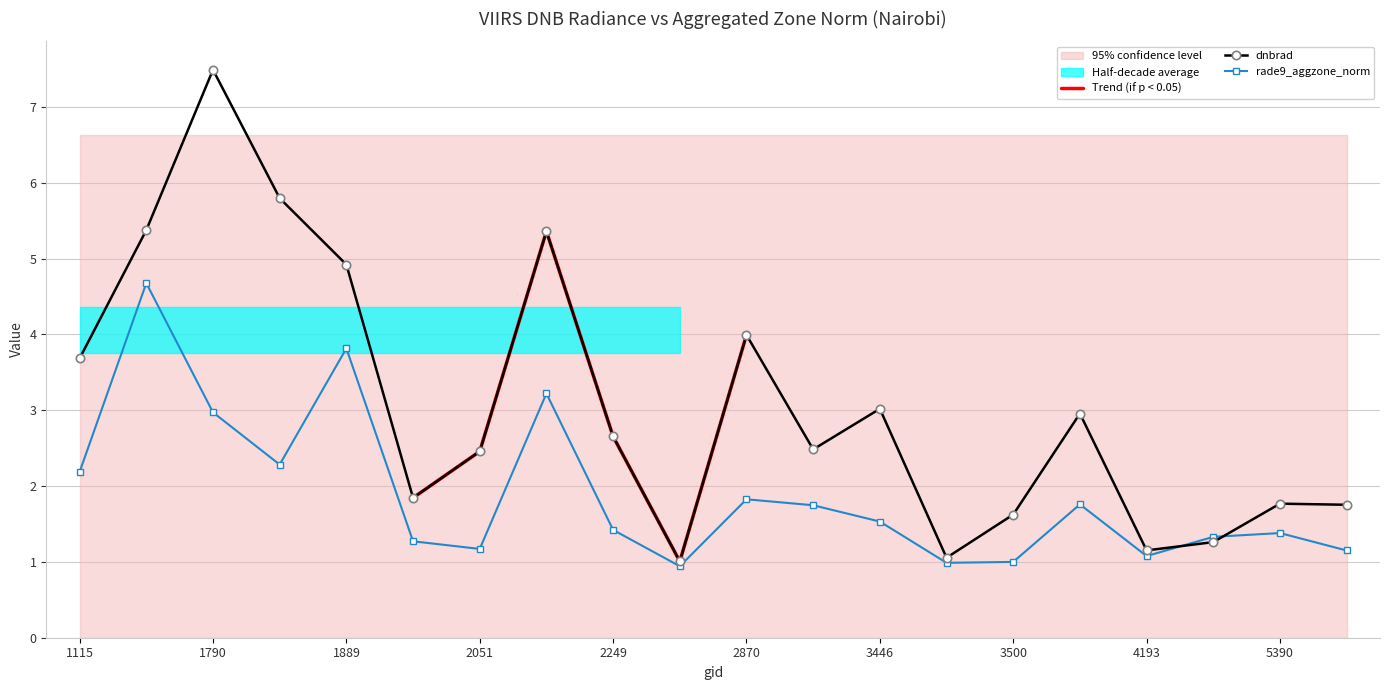

How many lines are shown in the chart?

2